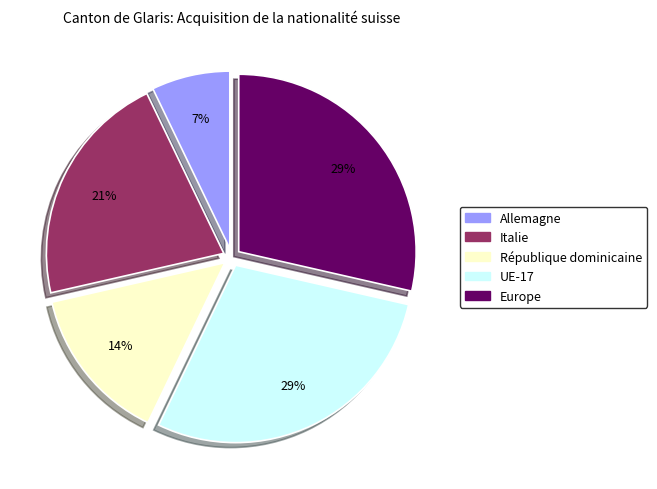

Is Allemagne the majority of the pie?

No